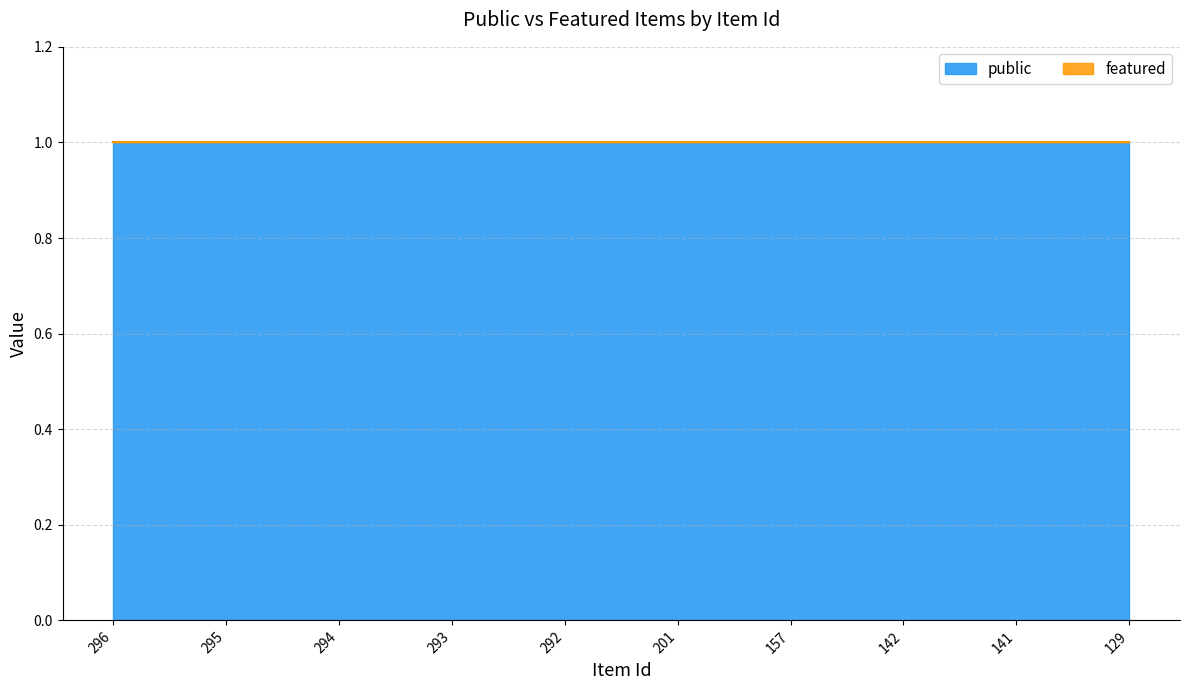

Reading right to left, transcribe all the data shown in this chart.

public: 129=1	141=1	142=1	157=1	201=1	292=1	293=1	294=1	295=1	296=1
featured: 129=0	141=0	142=0	157=0	201=0	292=0	293=0	294=0	295=0	296=0